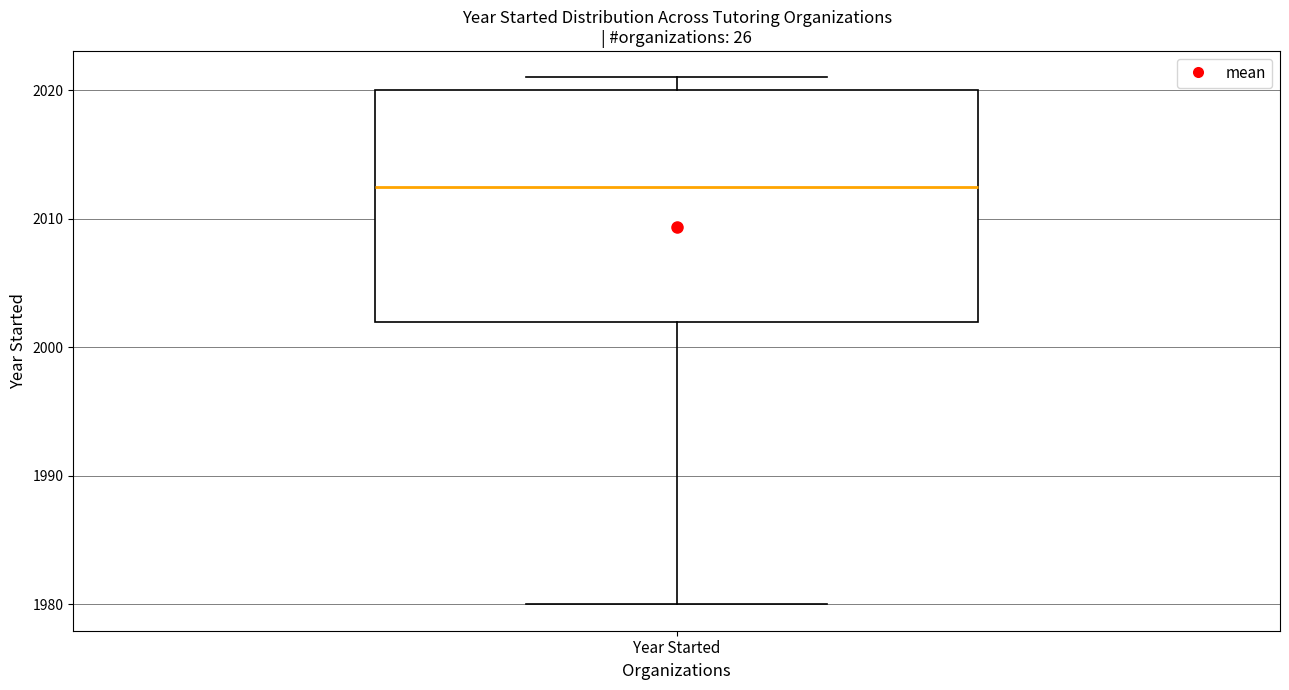

Where is the upper edge of the box for Year Started on the y-axis? The values are not printed on the chart, so give them approximately, as read against the axis.

2020